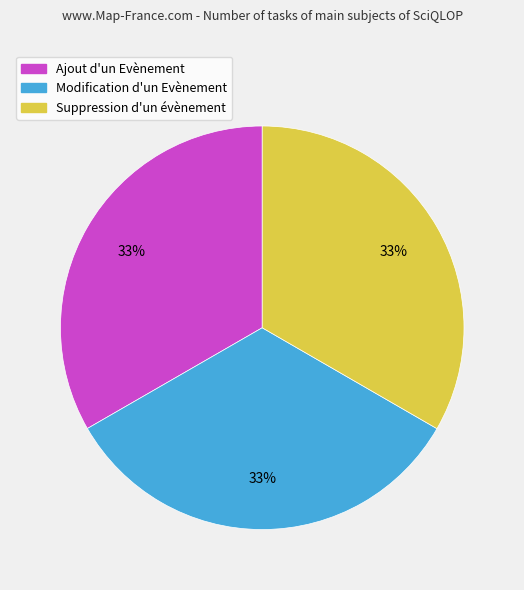

Is the sum of Suppression d'un évènement and Ajout d'un Evènement greater than half?

Yes